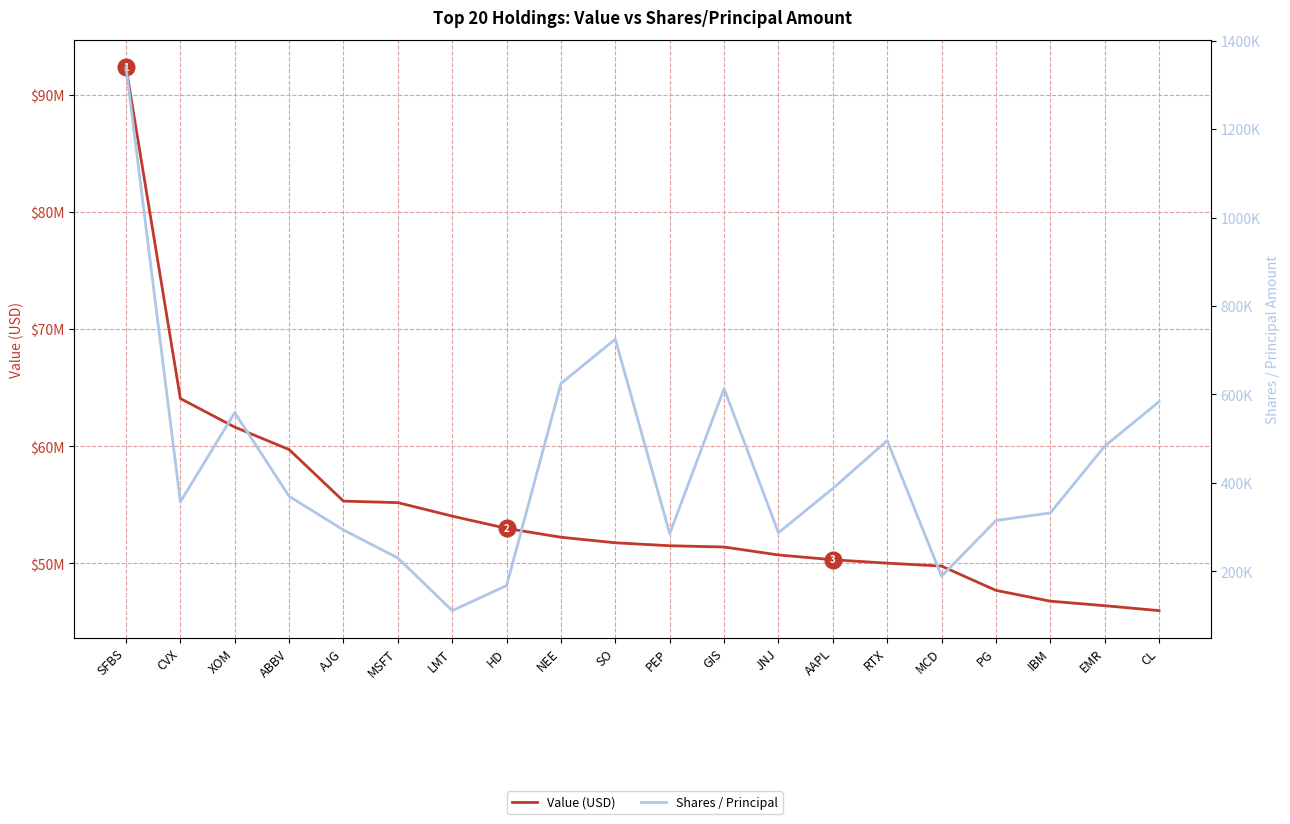

What is the label of the 6th point from the left?

MSFT